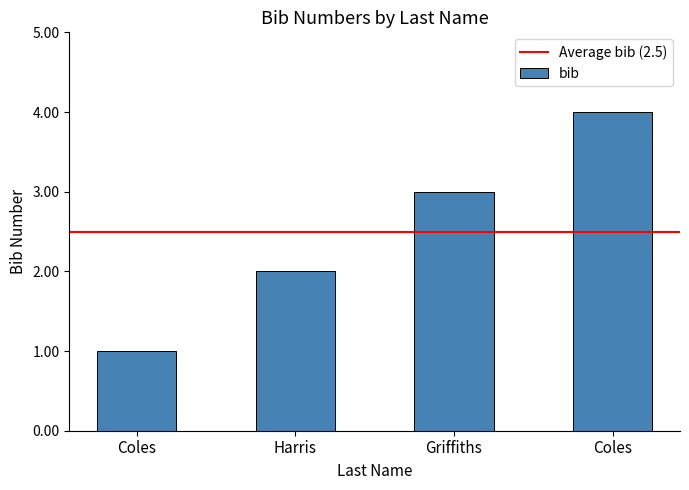

What is the difference between the maximum and minimum values?

3